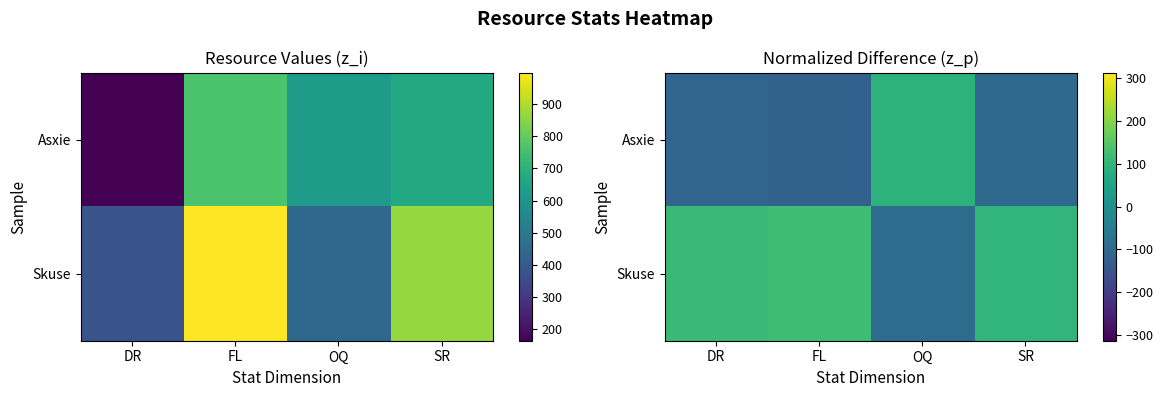

At which label does Asxie first exceed -98?

OQ